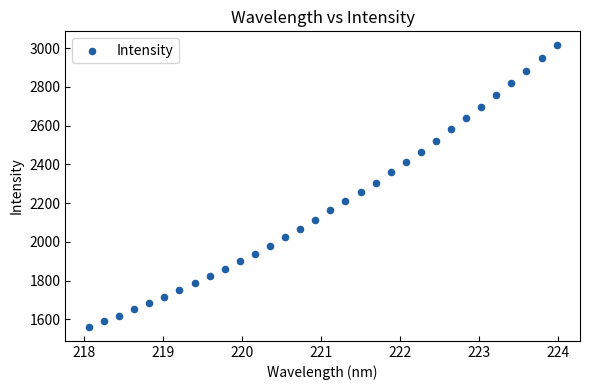

What is the range of Y values (max minus min)?

1452.1